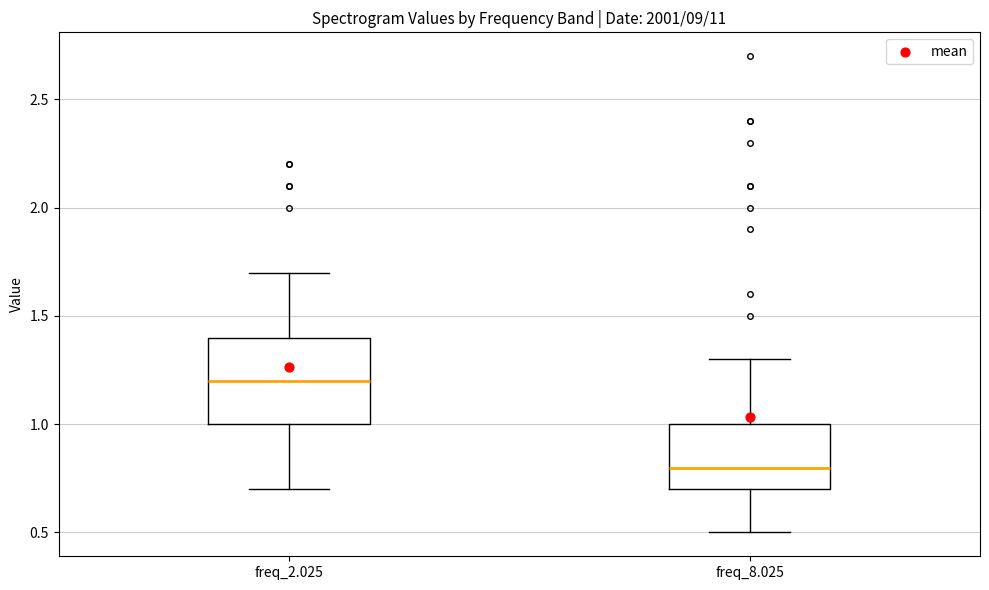

Comparing the boxes themselves (not the whiskers), which one is the tallest?

freq_2.025